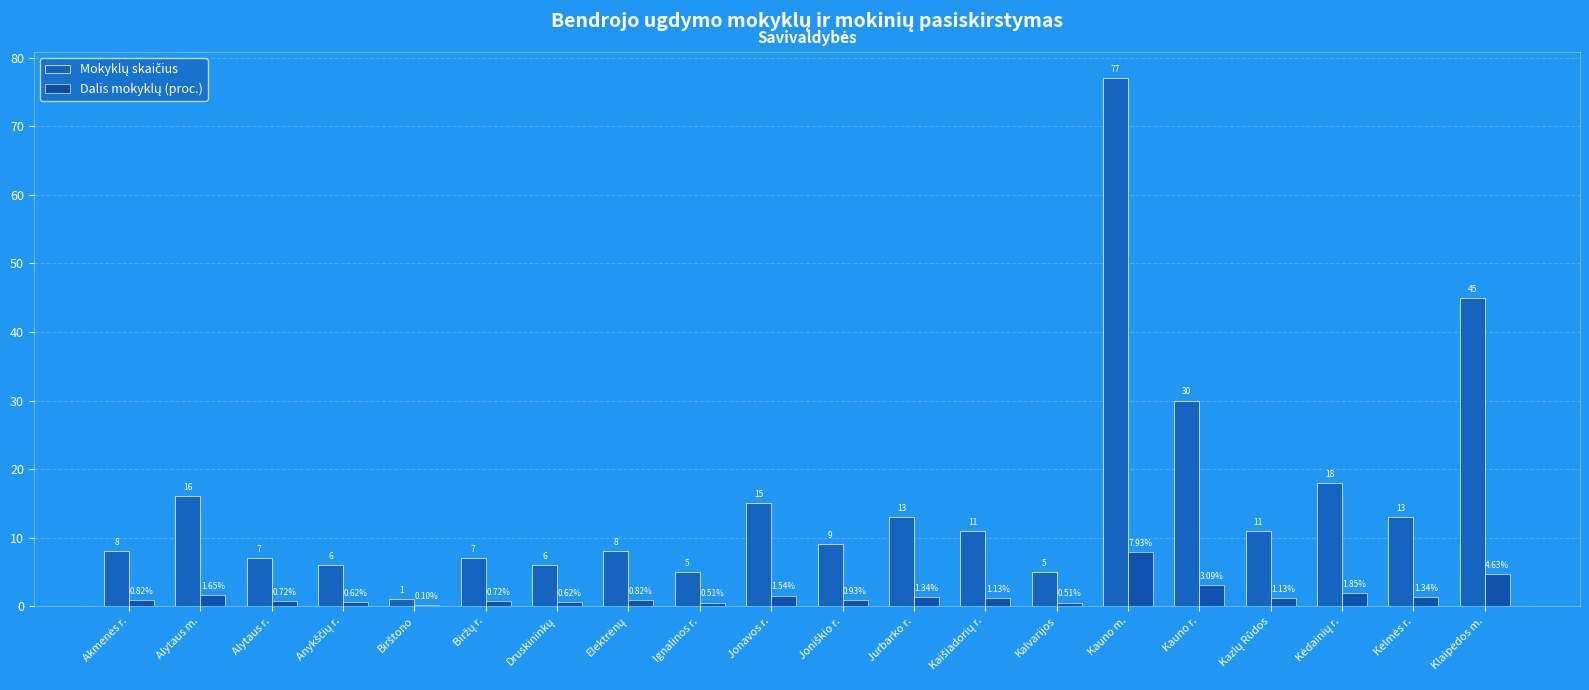

Does the chart contain stacked bars?

No